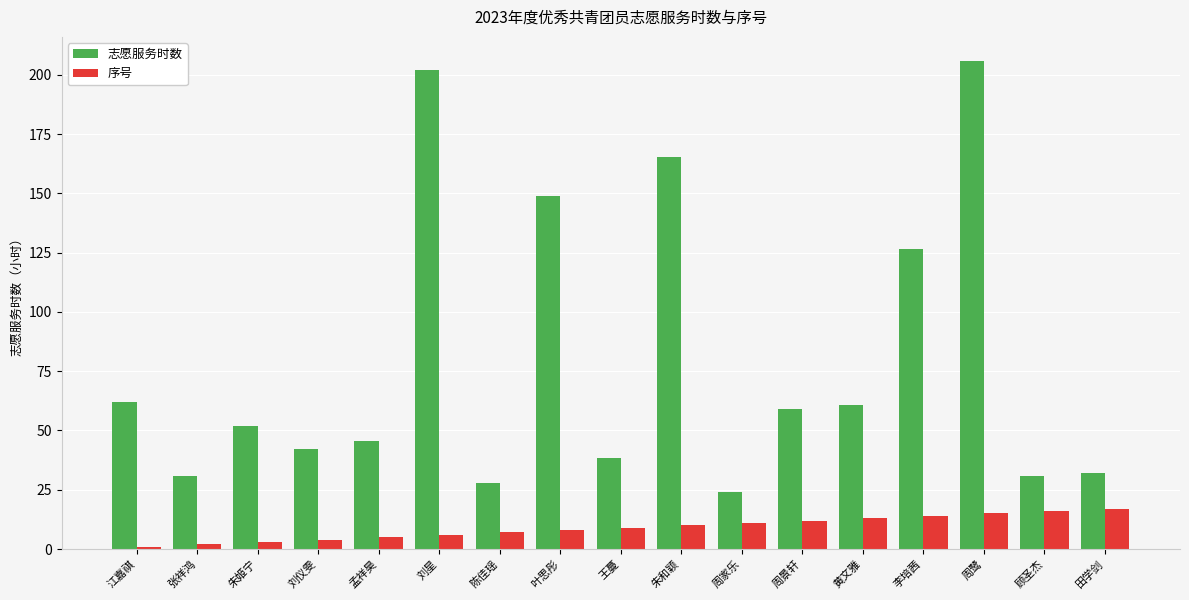

How many data points in 志愿服务时数 are less than 51?

8